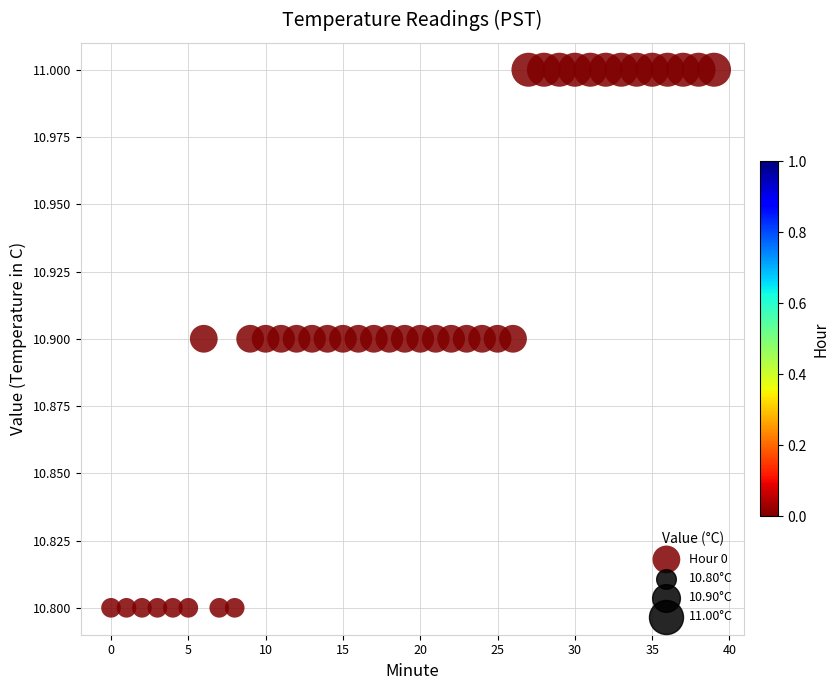

Count the number of points in this scatter plot.

40